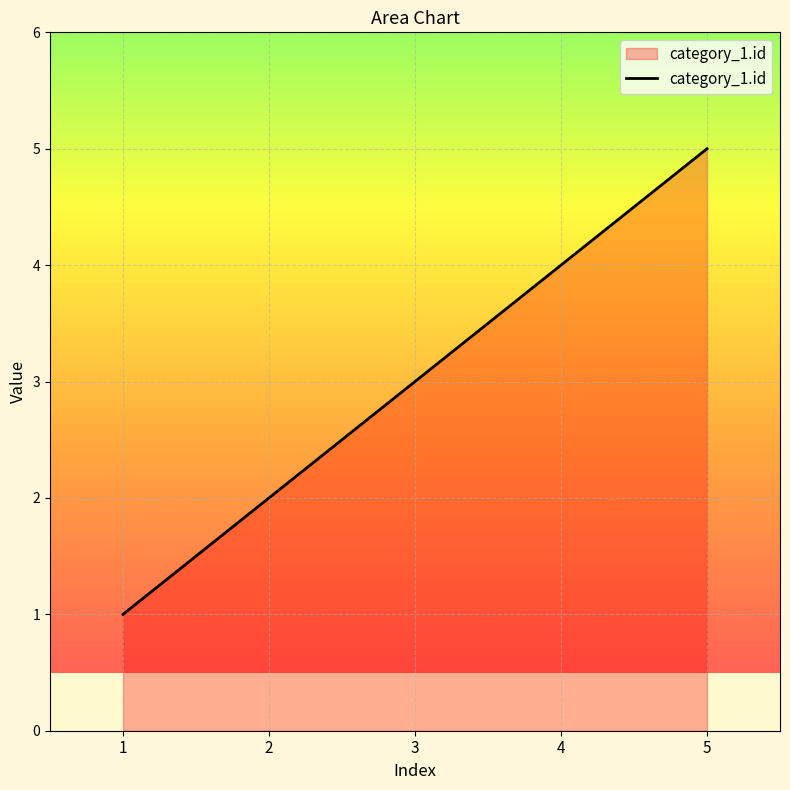

List the labels in order of value, largest first.

5, 4, 3, 2, 1